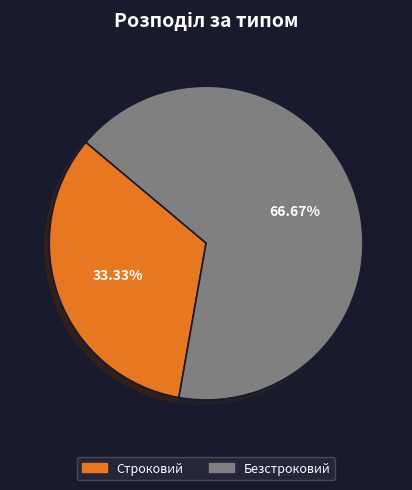

To the nearest percent, what percentage of the pie is Безстроковий?

67%